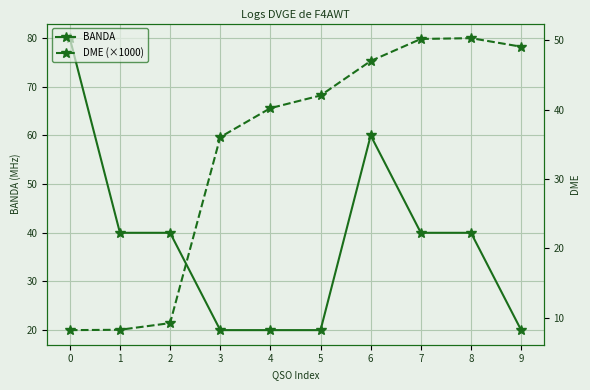

Rank the categories by BANDA value from lowest to highest.

3, 4, 5, 9, 1, 2, 7, 8, 6, 0